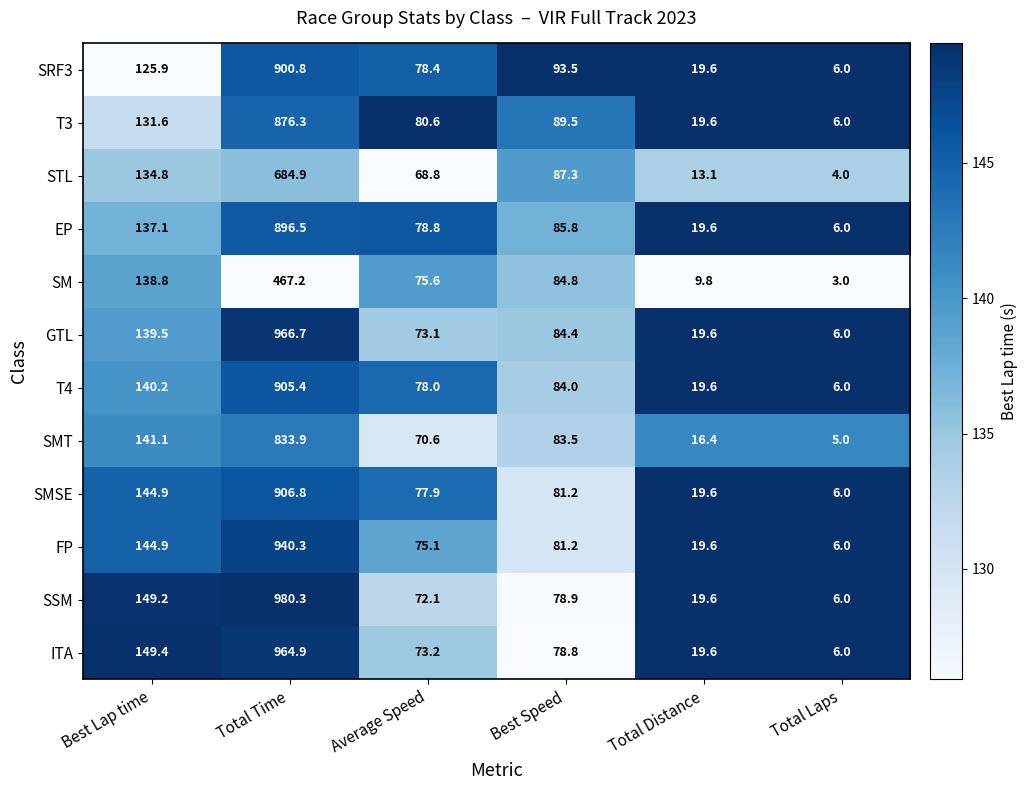

List the series in order of their peak value, highest first.

SSM, GTL, ITA, FP, SMSE, T4, SRF3, EP, T3, SMT, STL, SM